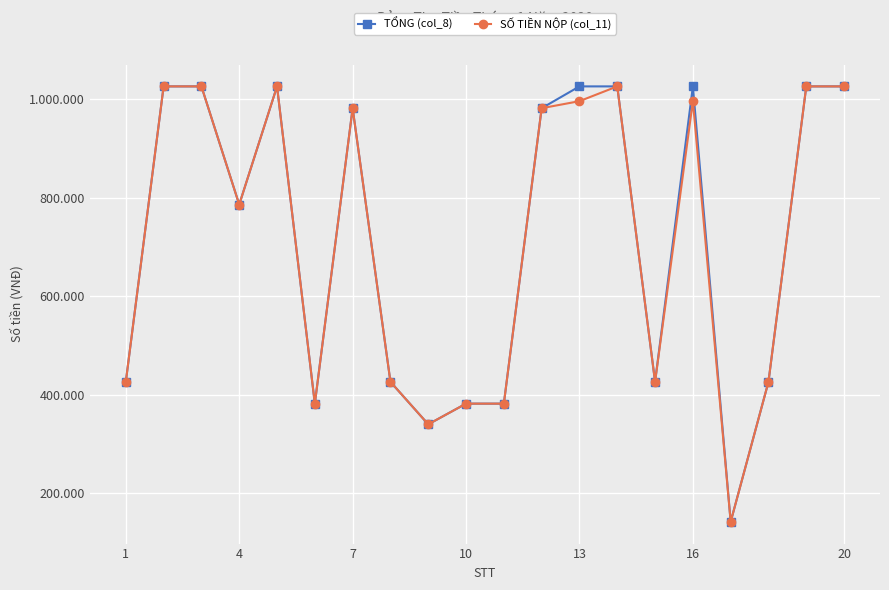

Does the chart have visible grid lines?

Yes